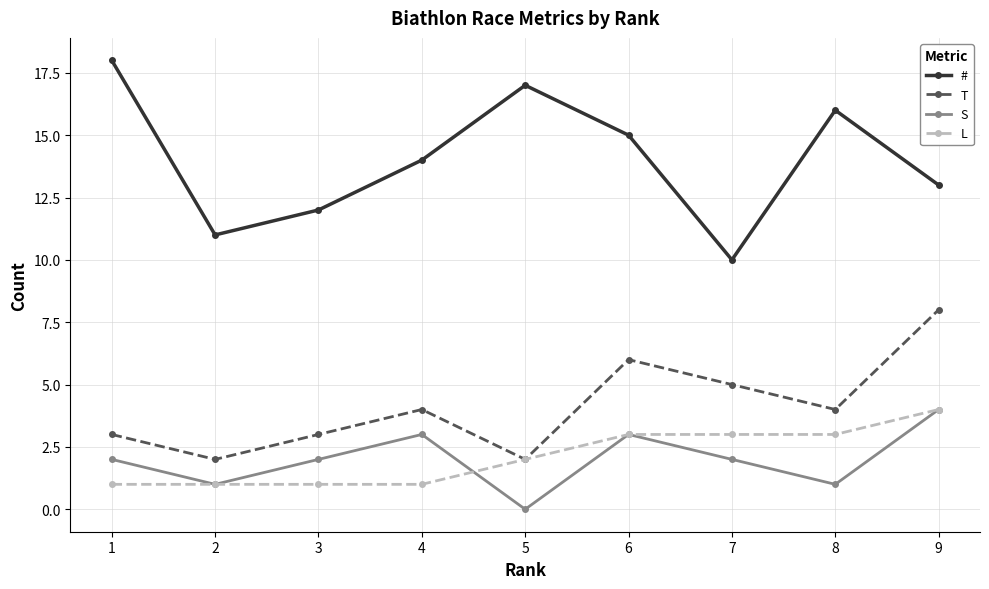

True or false: # has a value of 12 at 3.

True